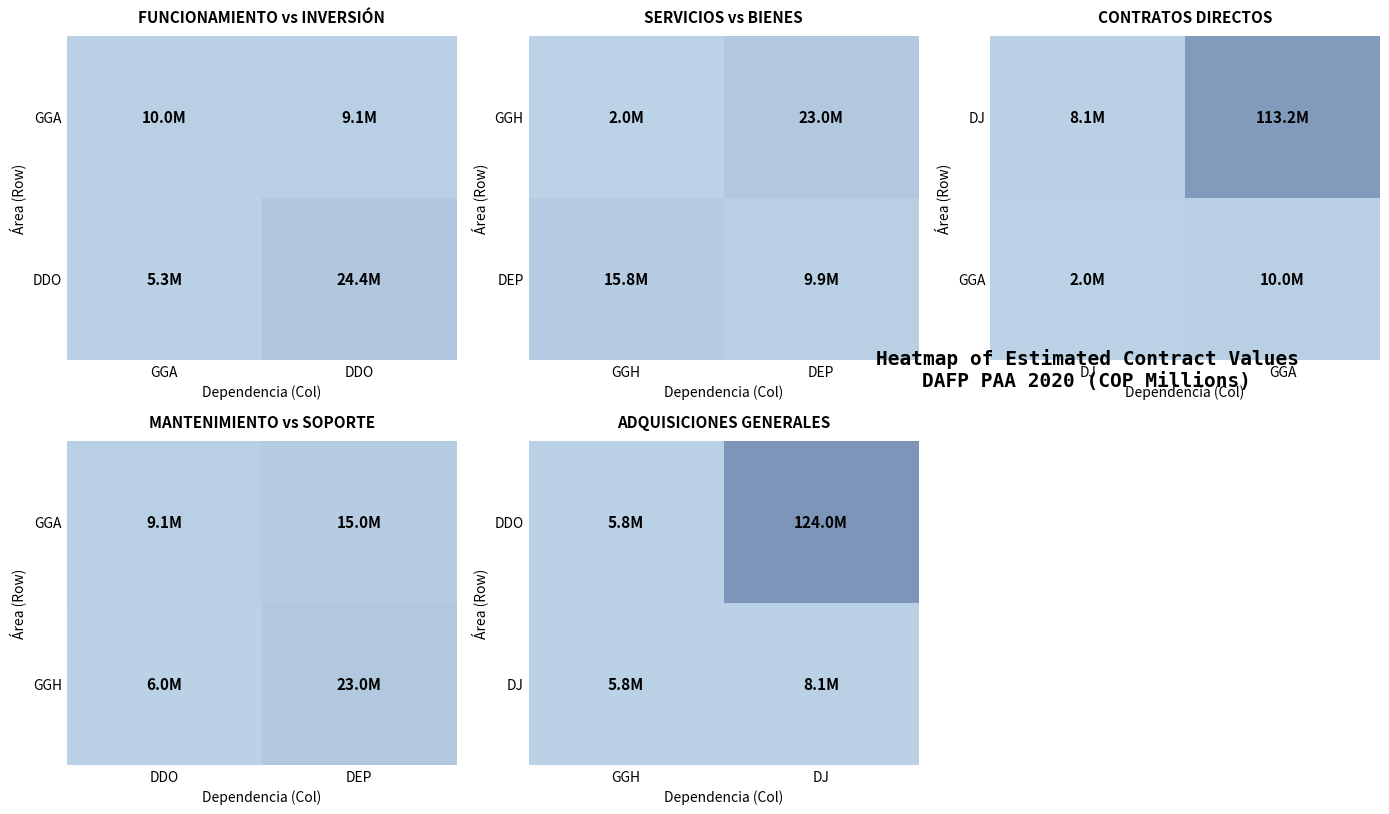

How many series are shown in this chart?

2